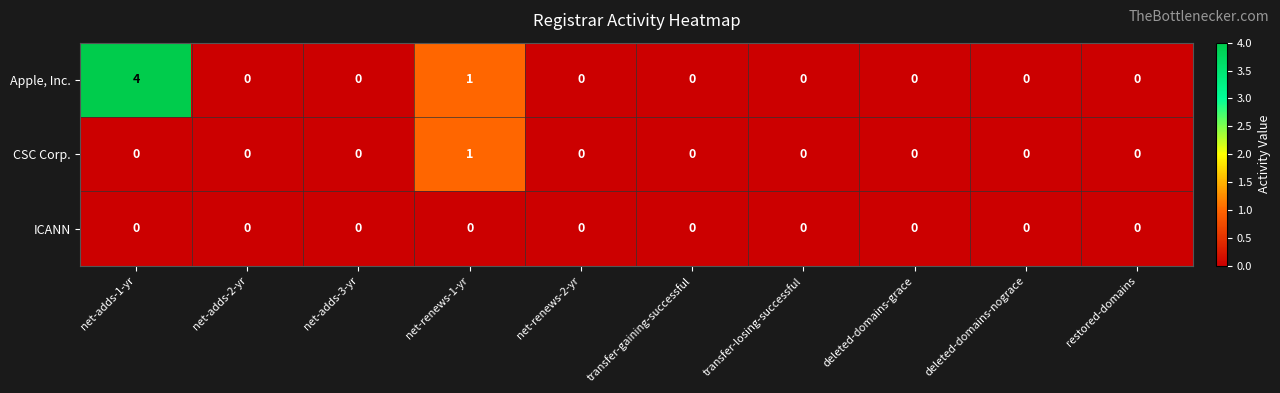

List the series in order of their overall mean, highest first.

Apple, Inc., CSC Corp., ICANN